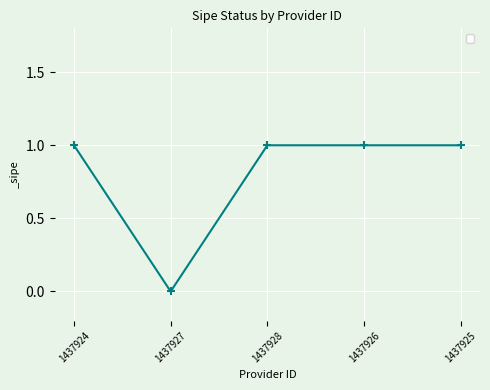

Approximately how many times larger is the value at 1437928 compared to 1437924?

1.0